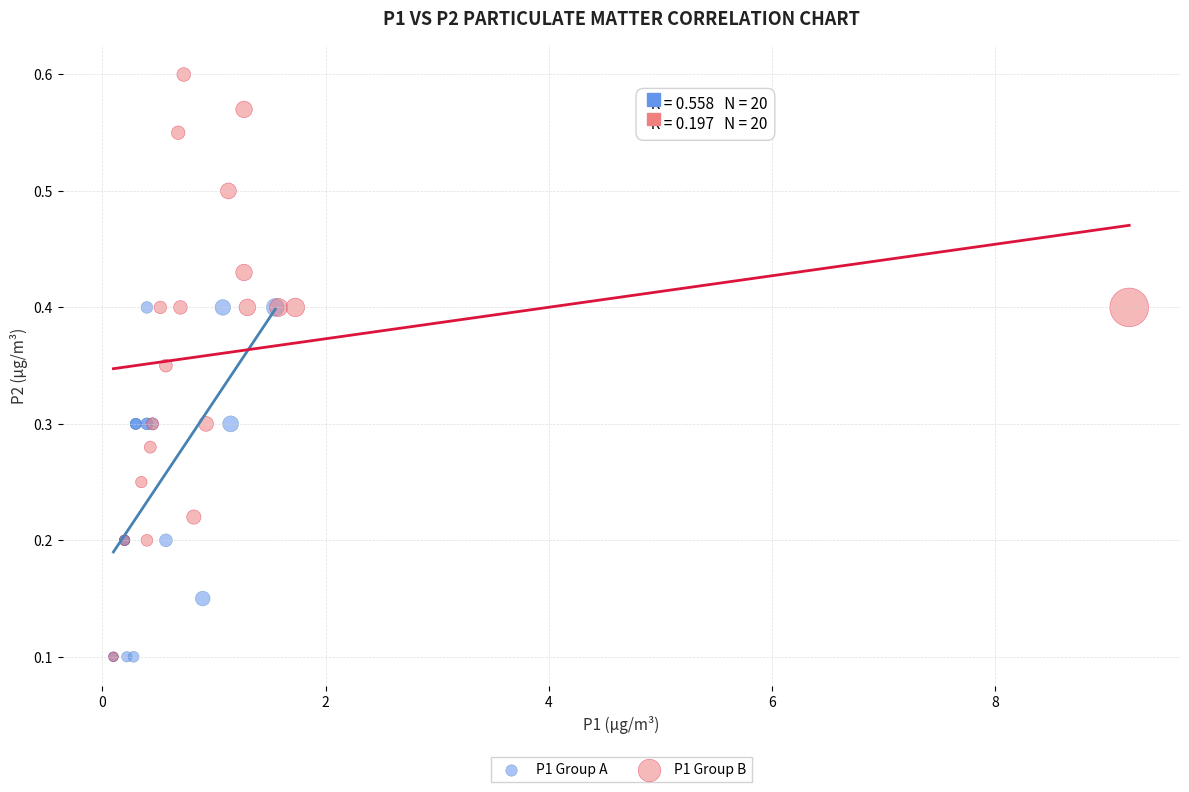

Which series has the largest Y range (max minus min)?

P1 Group B